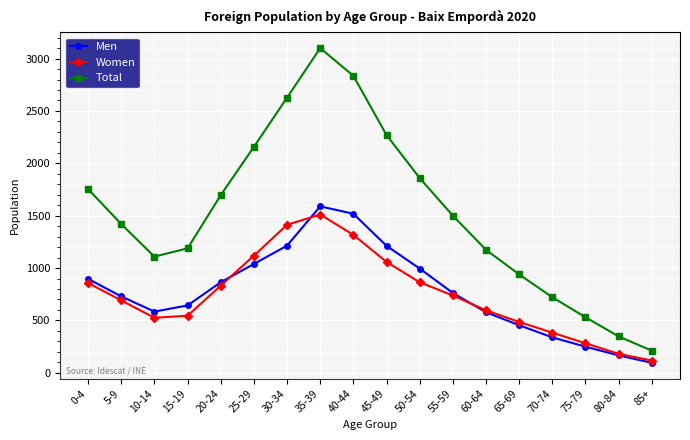

Rank the series by their maximum value, from highest to lowest.

Total, Men, Women